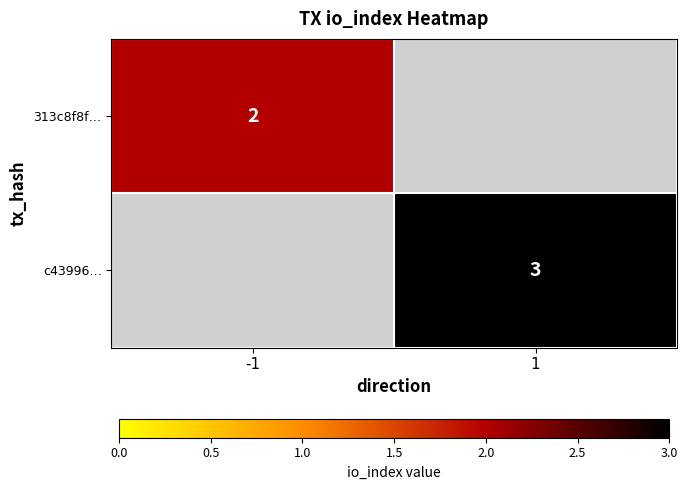

Is the value of 313c8f8f… at -1 greater than the value of c43996… at 1?

No